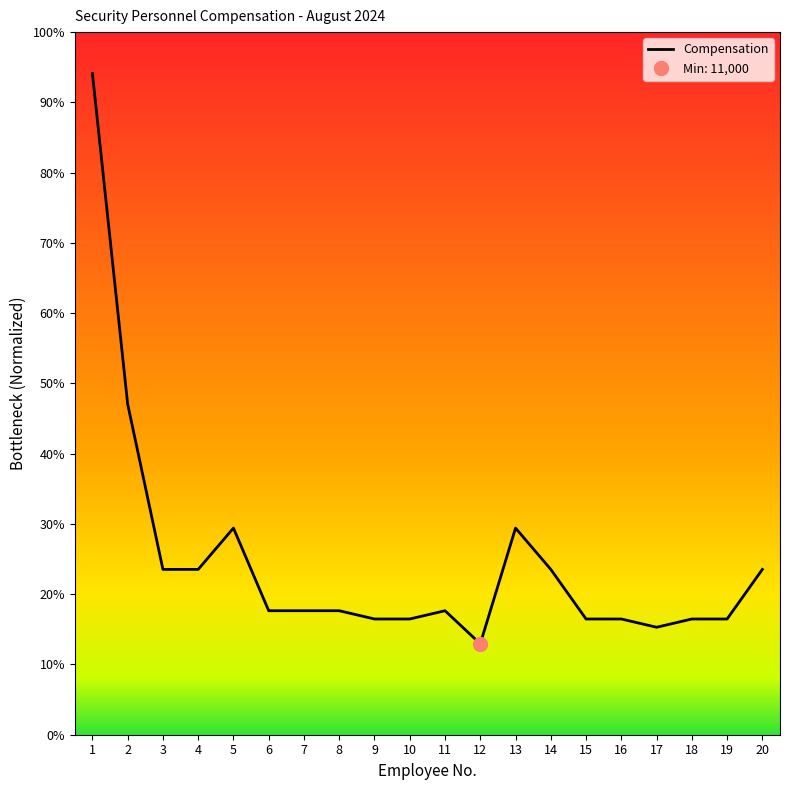

How many lines are shown in the chart?

1